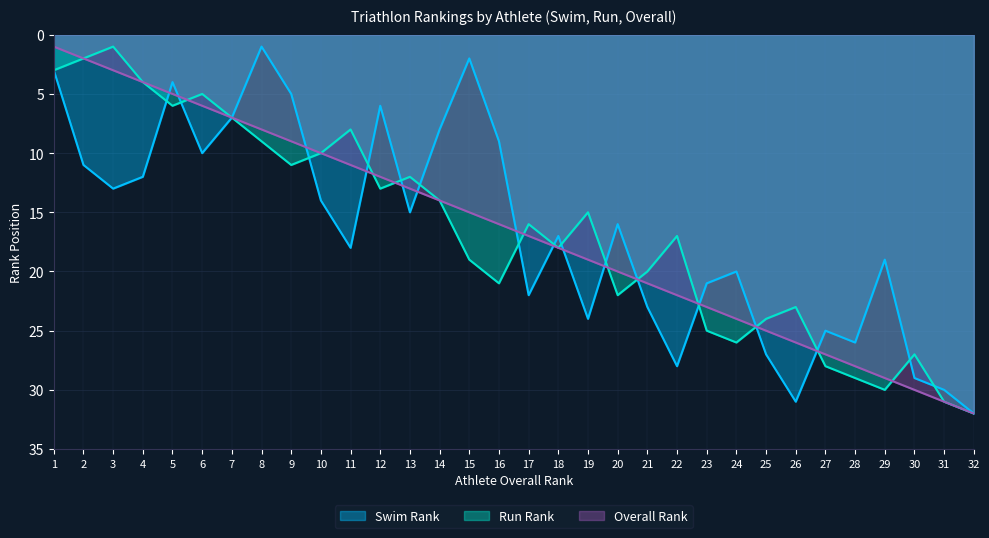

Reading left to right, extract all data points from this chart.

Swim Rank: 1=3	2=11	3=13	4=12	5=4	6=10	7=7	8=1	9=5	10=14	11=18	12=6	13=15	14=8	15=2	16=9	17=22	18=17	19=24	20=16	21=23	22=28	23=21	24=20	25=27	26=31	27=25	28=26	29=19	30=29	31=30	32=32
Run Rank: 1=3	2=2	3=1	4=4	5=6	6=5	7=7	8=9	9=11	10=10	11=8	12=13	13=12	14=14	15=19	16=21	17=16	18=18	19=15	20=22	21=20	22=17	23=25	24=26	25=24	26=23	27=28	28=29	29=30	30=27	31=31	32=32
Overall Rank: 1=1	2=2	3=3	4=4	5=5	6=6	7=7	8=8	9=9	10=10	11=11	12=12	13=13	14=14	15=15	16=16	17=17	18=18	19=19	20=20	21=21	22=22	23=23	24=24	25=25	26=26	27=27	28=28	29=29	30=30	31=31	32=32